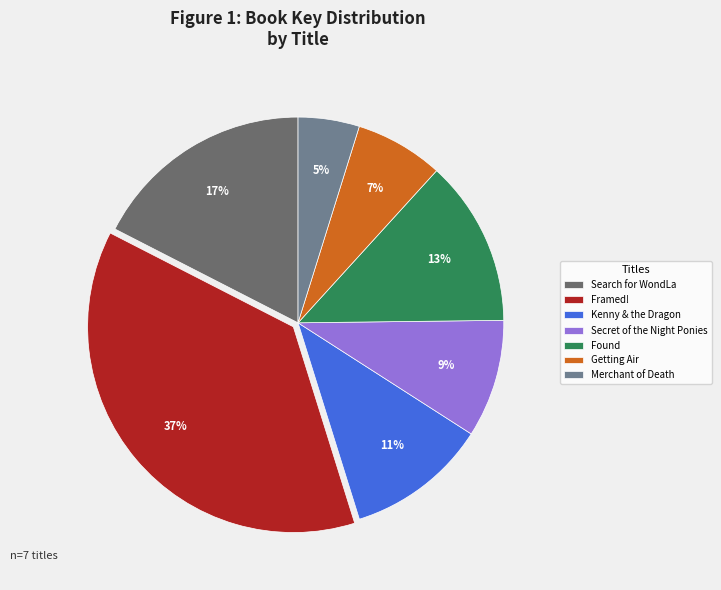

What is the largest slice in the pie chart?

Framed!